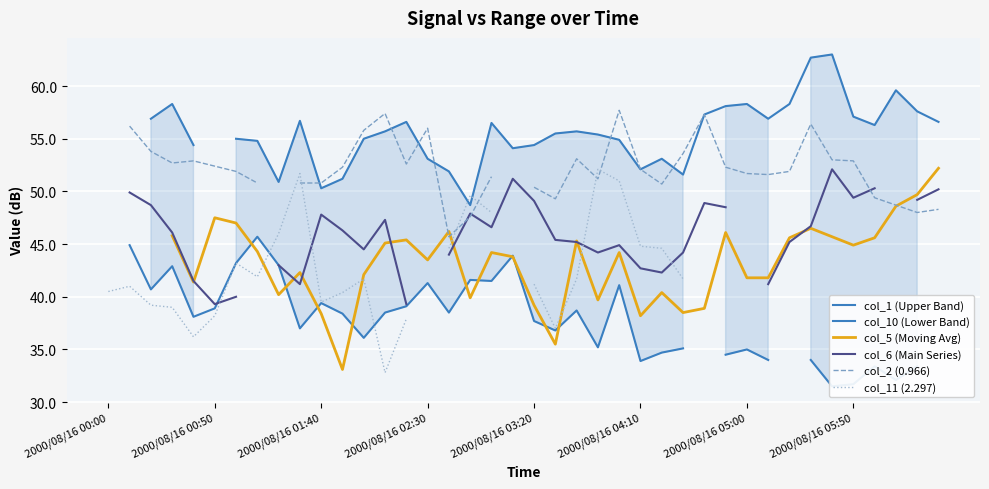

What is the value of the col_5 (Moving Avg) point at the 16th from the left?

43.5